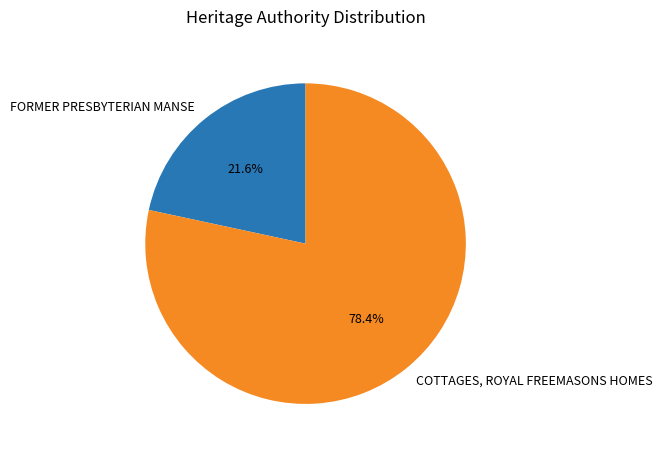

To the nearest percent, what is the difference between the largest and smallest slice percentages?

57%